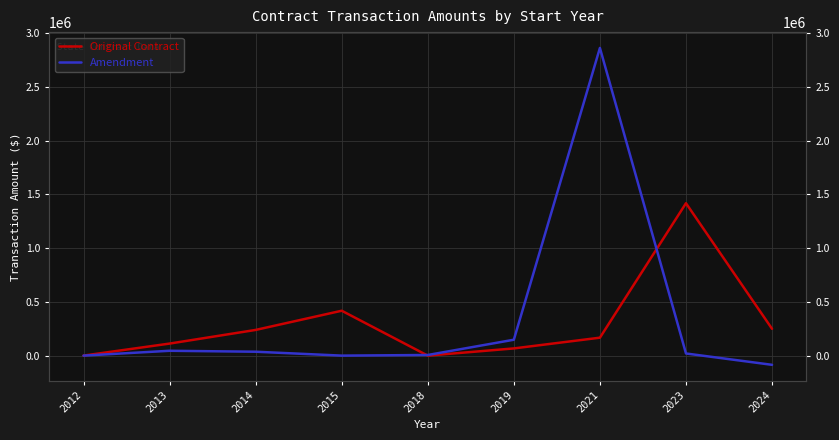

Is it true that Amendment equals 964408 at 2021?

False